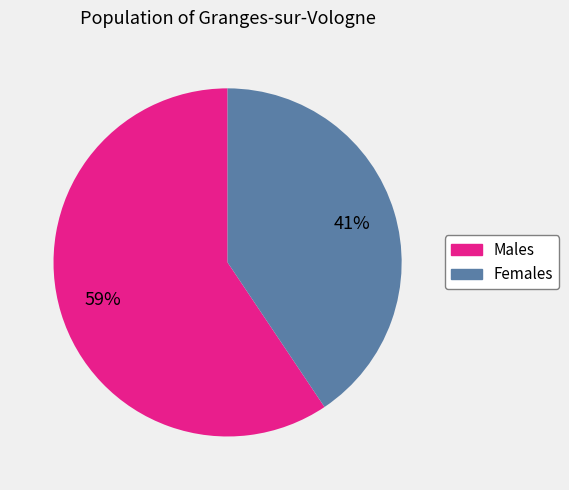

To the nearest percent, what is the average slice percentage?

50%